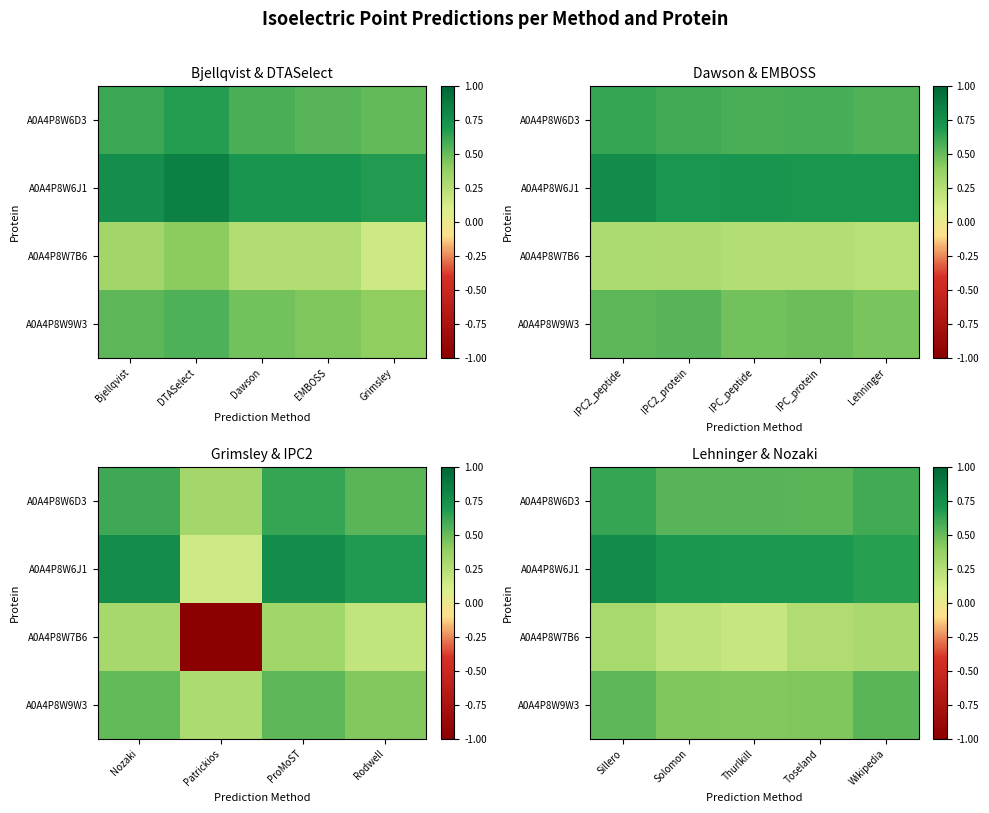

How many A0A4P8W7B6 values are between 0 and 1?

5